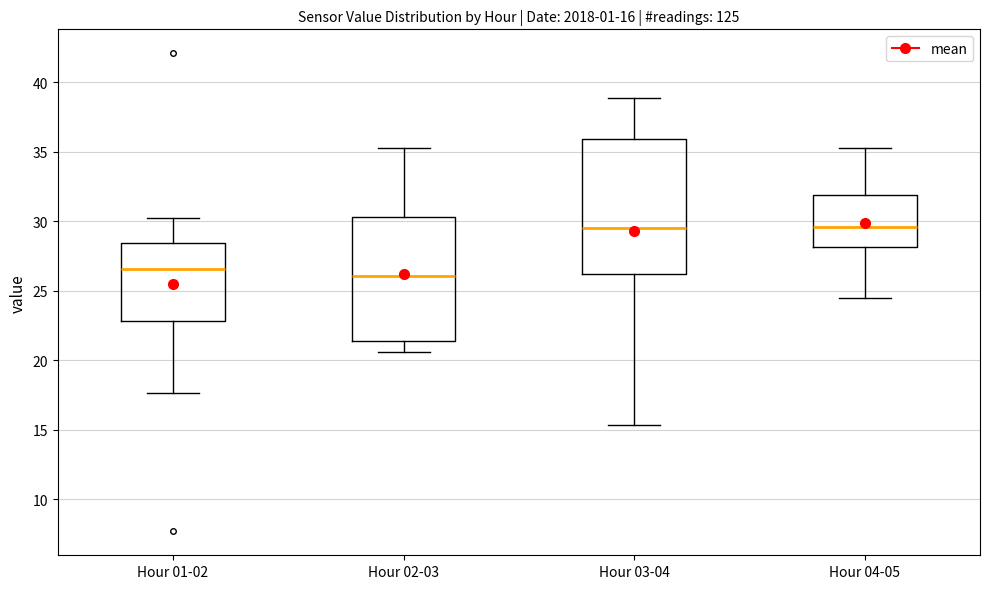

Comparing the boxes themselves (not the whiskers), which one is the tallest?

Hour 03-04